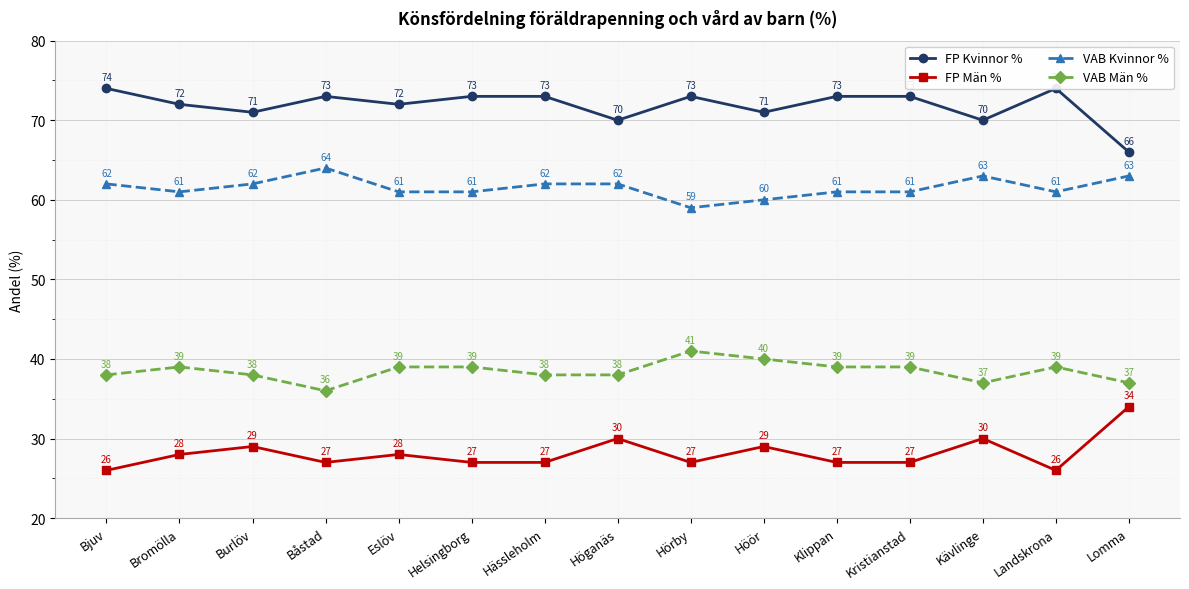

Reading left to right, extract all data points from this chart.

FP Kvinnor %: Bjuv=74	Bromölla=72	Burlöv=71	Båstad=73	Eslöv=72	Helsingborg=73	Hässleholm=73	Höganäs=70	Hörby=73	Höör=71	Klippan=73	Kristianstad=73	Kävlinge=70	Landskrona=74	Lomma=66
FP Män %: Bjuv=26	Bromölla=28	Burlöv=29	Båstad=27	Eslöv=28	Helsingborg=27	Hässleholm=27	Höganäs=30	Hörby=27	Höör=29	Klippan=27	Kristianstad=27	Kävlinge=30	Landskrona=26	Lomma=34
VAB Kvinnor %: Bjuv=62	Bromölla=61	Burlöv=62	Båstad=64	Eslöv=61	Helsingborg=61	Hässleholm=62	Höganäs=62	Hörby=59	Höör=60	Klippan=61	Kristianstad=61	Kävlinge=63	Landskrona=61	Lomma=63
VAB Män %: Bjuv=38	Bromölla=39	Burlöv=38	Båstad=36	Eslöv=39	Helsingborg=39	Hässleholm=38	Höganäs=38	Hörby=41	Höör=40	Klippan=39	Kristianstad=39	Kävlinge=37	Landskrona=39	Lomma=37